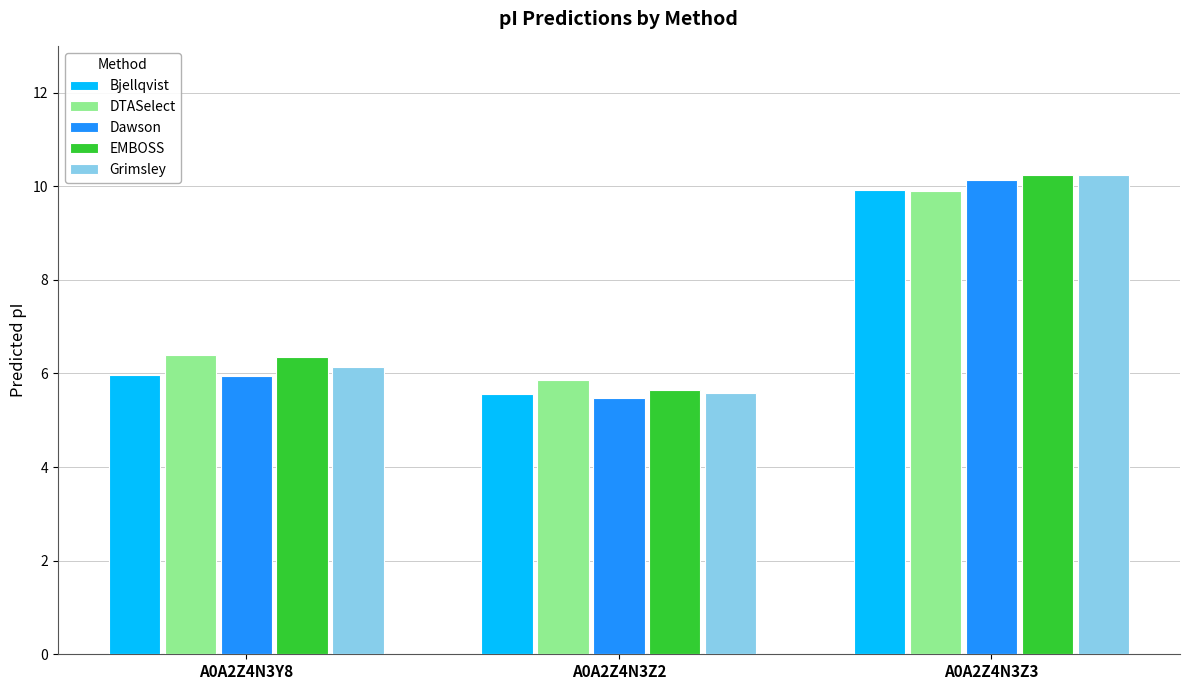

What are all the series names shown in the legend?

Bjellqvist, DTASelect, Dawson, EMBOSS, Grimsley